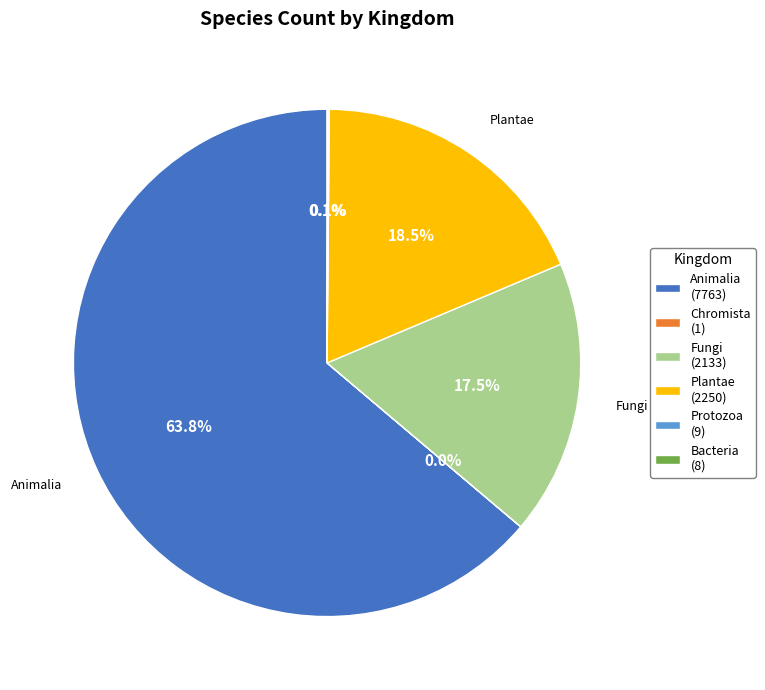

To the nearest percent, what is the average slice percentage?

17%